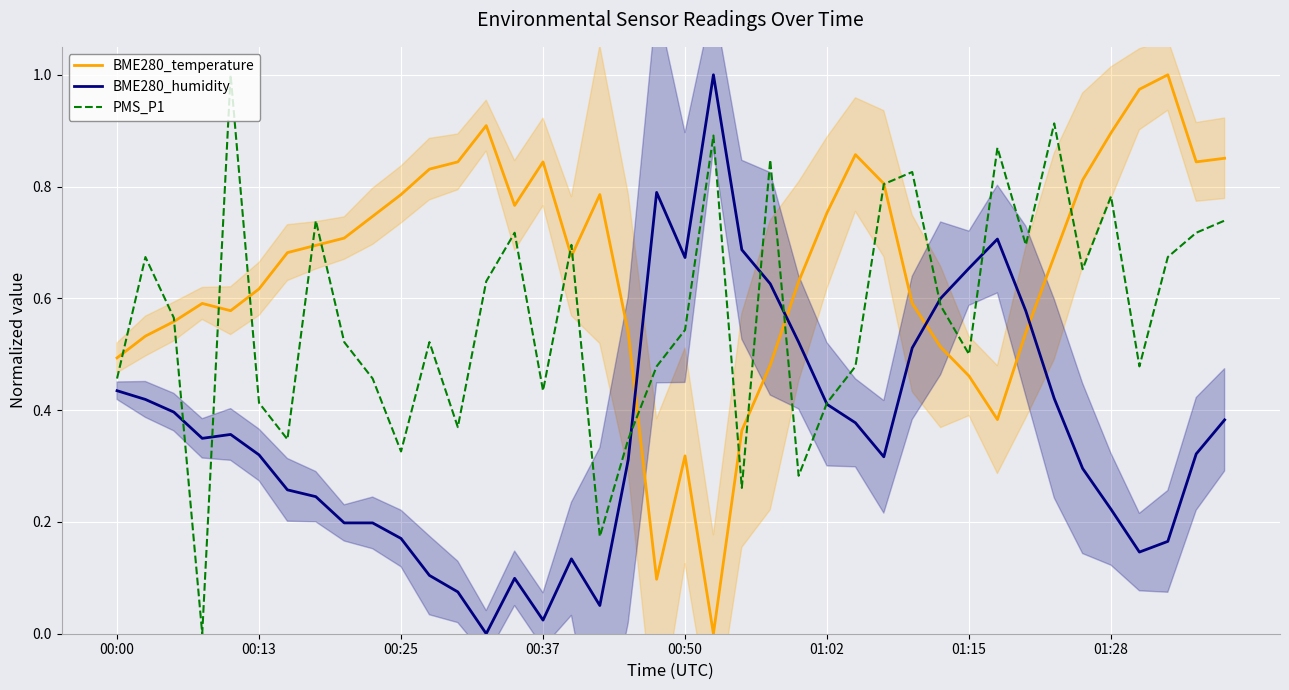

How many distinct data groups are displayed?

3